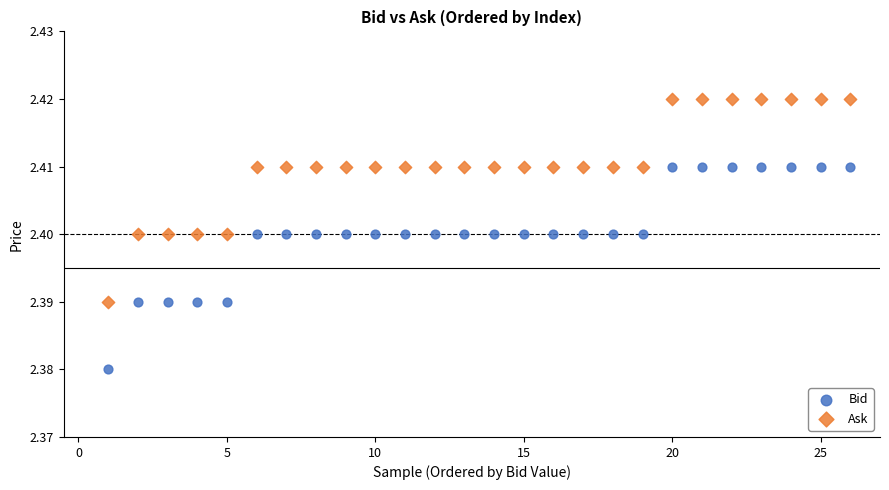

Which series reaches the minimum Y coordinate?

Bid